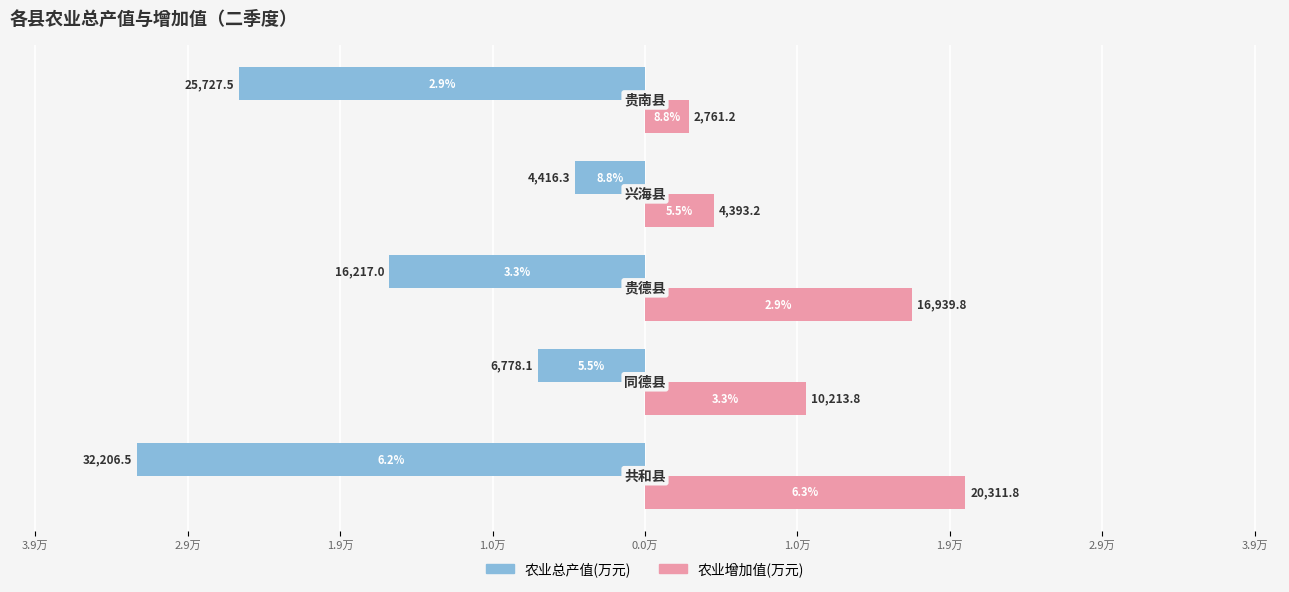

What are all the series names shown in the legend?

农业总产值(万元), 农业增加值(万元)